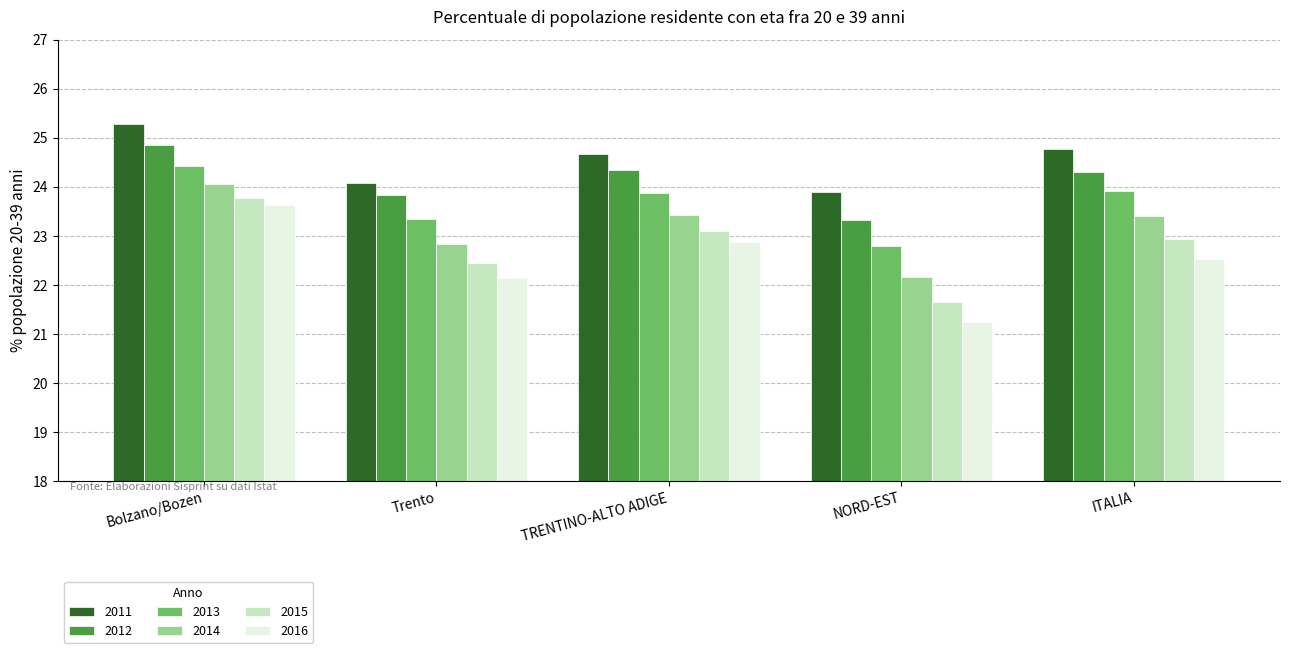

What is the value of the 2012 bar at the 3rd from the left?

24.3